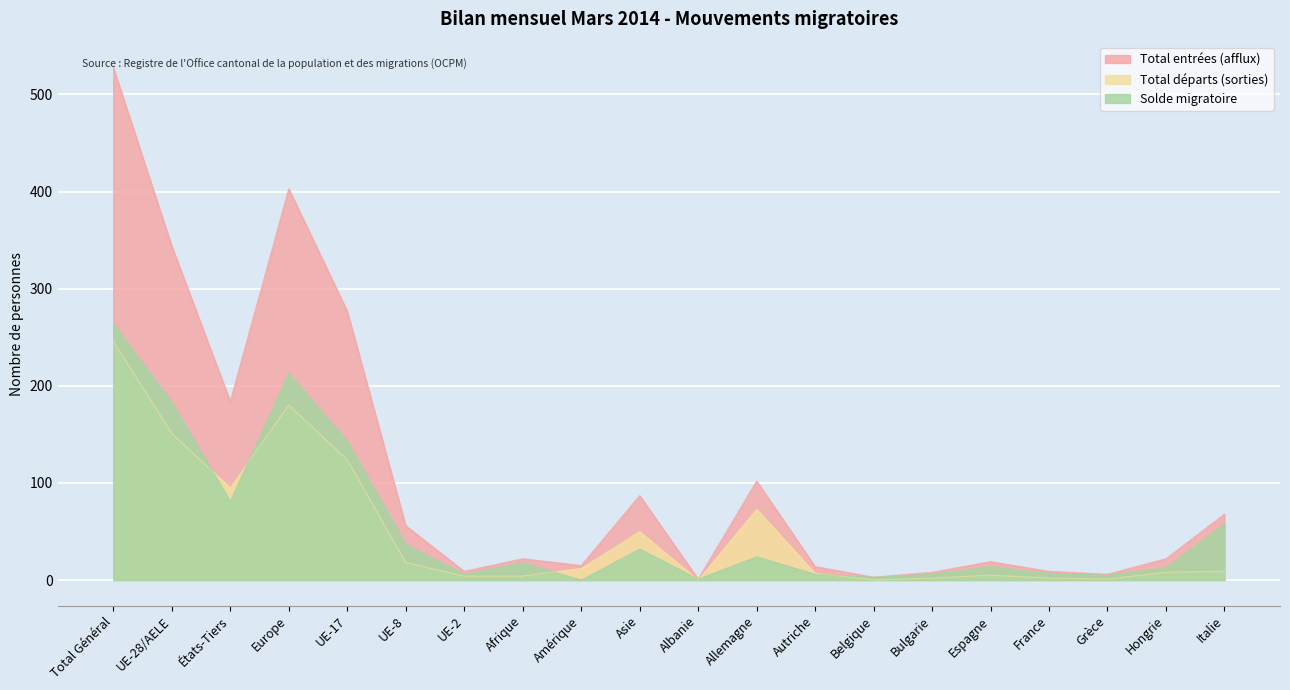

At Europe, list the series in order from largest to smallest.

Total entrées (afflux), Solde migratoire, Total départs (sorties)